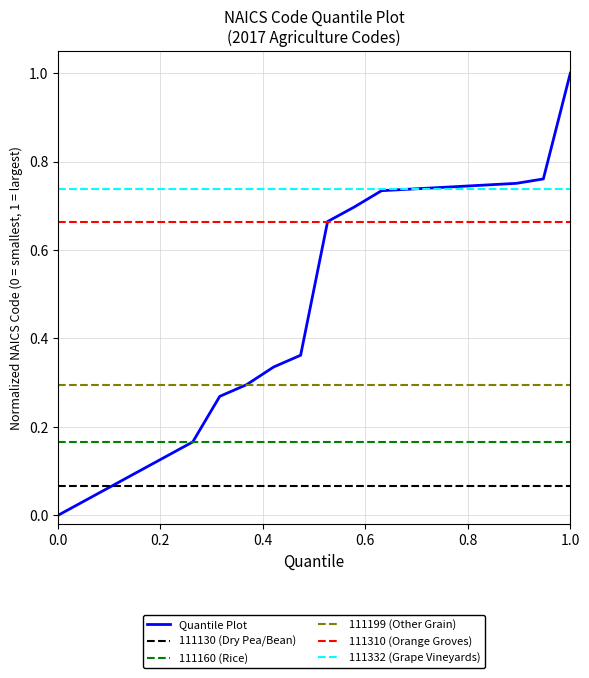

At which label does Quantile Plot reach its peak?

1.0